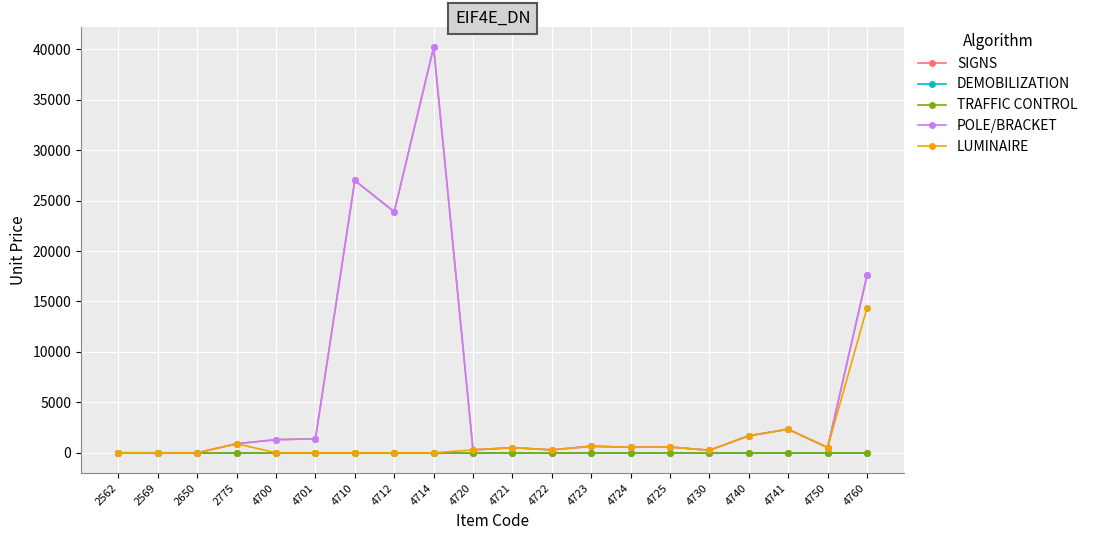

Reading left to right, list all the values displayed in this chart.

SIGNS: 4.9	0.0	0.0	896.6	1301.0	1387.0	27000.0	23888.0	40200.0	283.5	509.0	287.1	650.0	550.0	571.3	250.0	1686.8	2333.3	516.3	17579.0
DEMOBILIZATION: 0.0	0.0	0.0	0.0	0.0	0.0	0.0	0.0	0.0	0.0	0.0	0.0	0.0	0.0	0.0	0.0	0.0	0.0	0.0	0.0
TRAFFIC CONTROL: 0.0	0.0	0.0	0.0	0.0	0.0	0.0	0.0	0.0	0.0	0.0	0.0	0.0	0.0	0.0	0.0	0.0	0.0	0.0	0.0
POLE/BRACKET: 4.9	0.0	0.0	896.6	1301.0	1387.0	27000.0	23888.0	40200.0	283.5	509.0	287.1	650.0	550.0	571.3	250.0	1686.8	2333.3	516.3	17579.0
LUMINAIRE: 0.0	0.0	0.0	896.6	0.0	0.0	0.0	0.0	0.0	283.5	509.0	287.1	650.0	550.0	571.3	250.0	1686.8	2333.3	516.3	14358.8